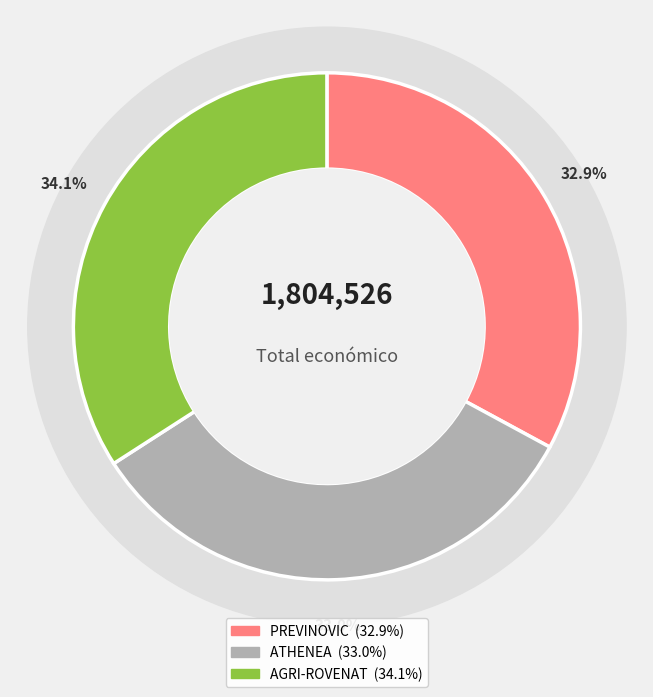

How many slices are in this pie chart?

3